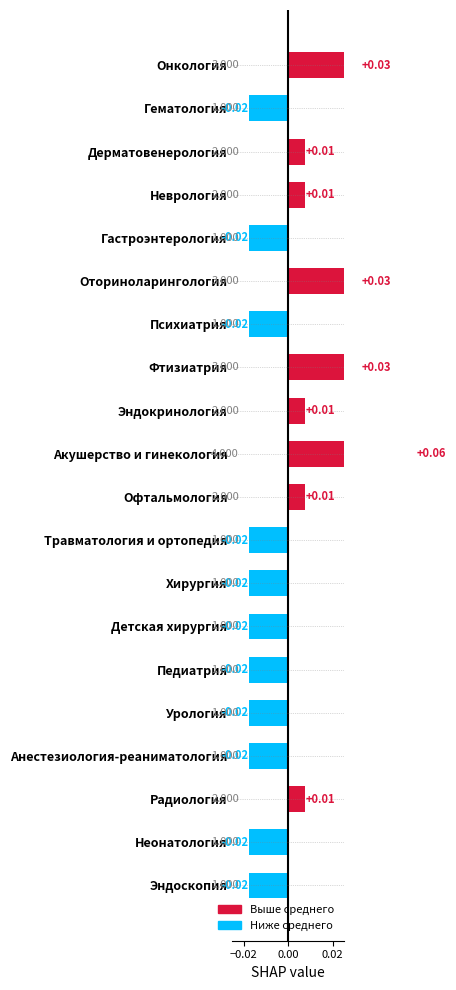

Reading left to right, extract all data points from this chart.

0.0	-0.0	0.0	0.0	-0.0	0.0	-0.0	0.0	0.0	0.1	0.0	-0.0	-0.0	-0.0	-0.0	-0.0	-0.0	0.0	-0.0	-0.0